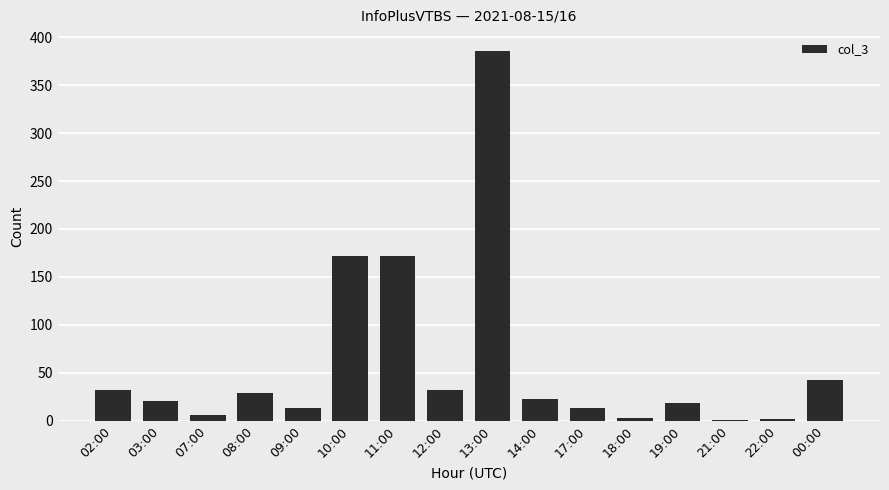

Where does the data first go above 23?

02:00